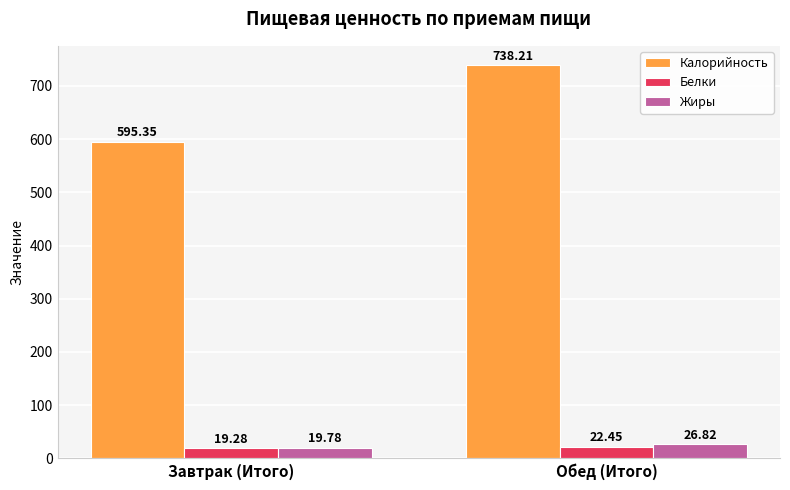

What is the smallest value displayed?

19.3